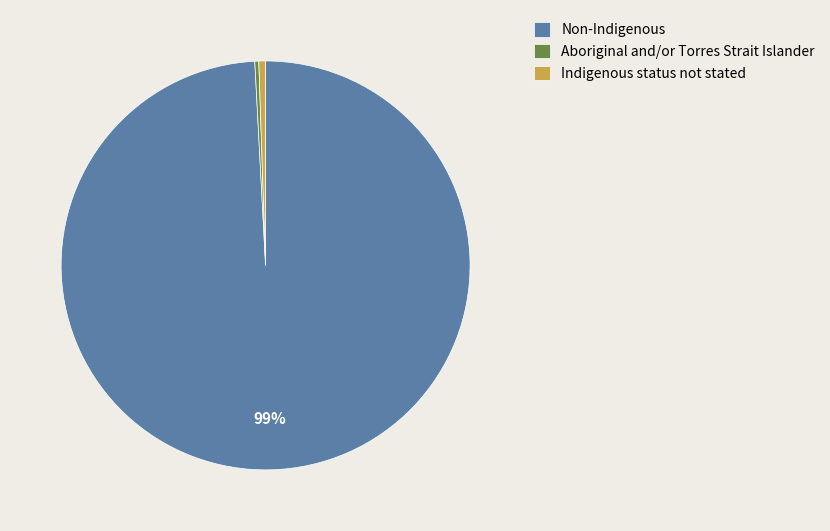

How many segments does this pie chart have?

3